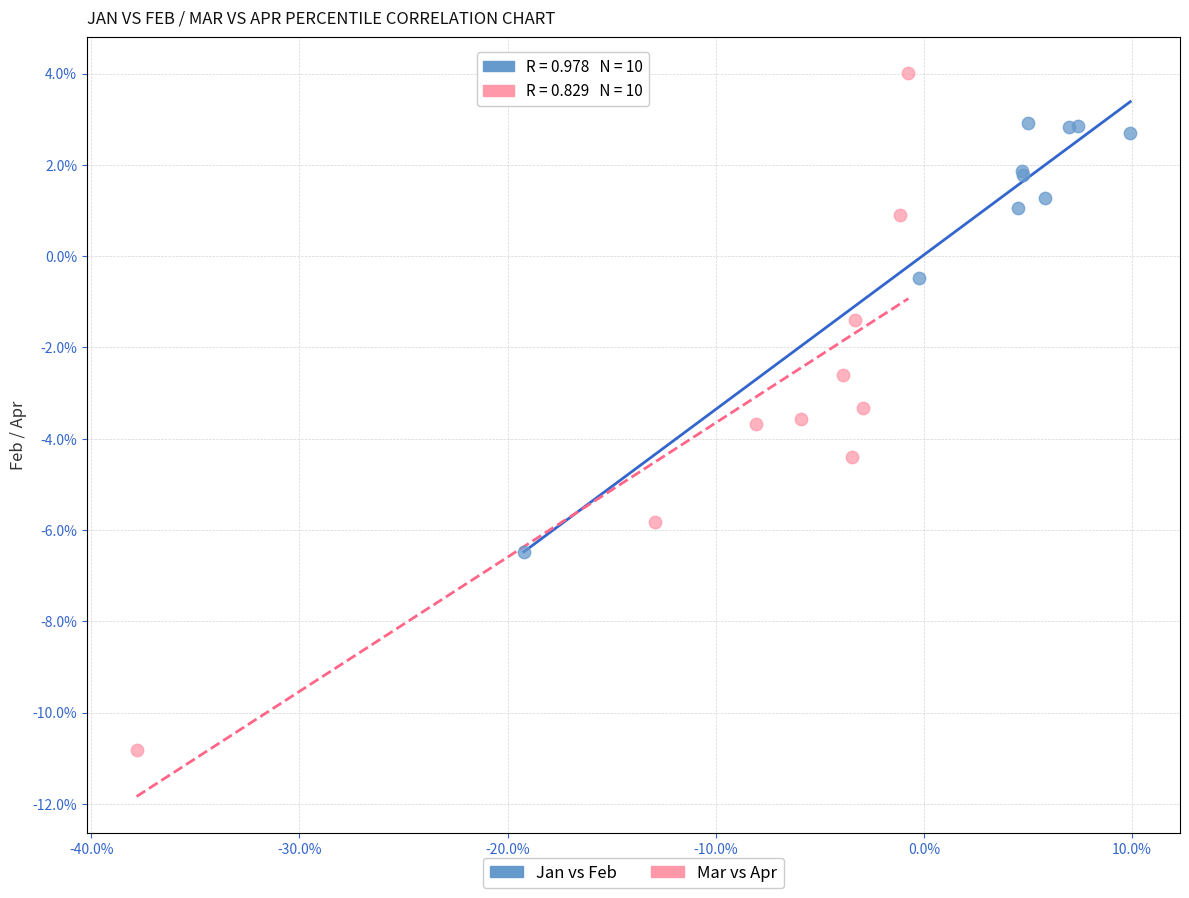

Which series has the largest Y range (max minus min)?

Mar vs Apr